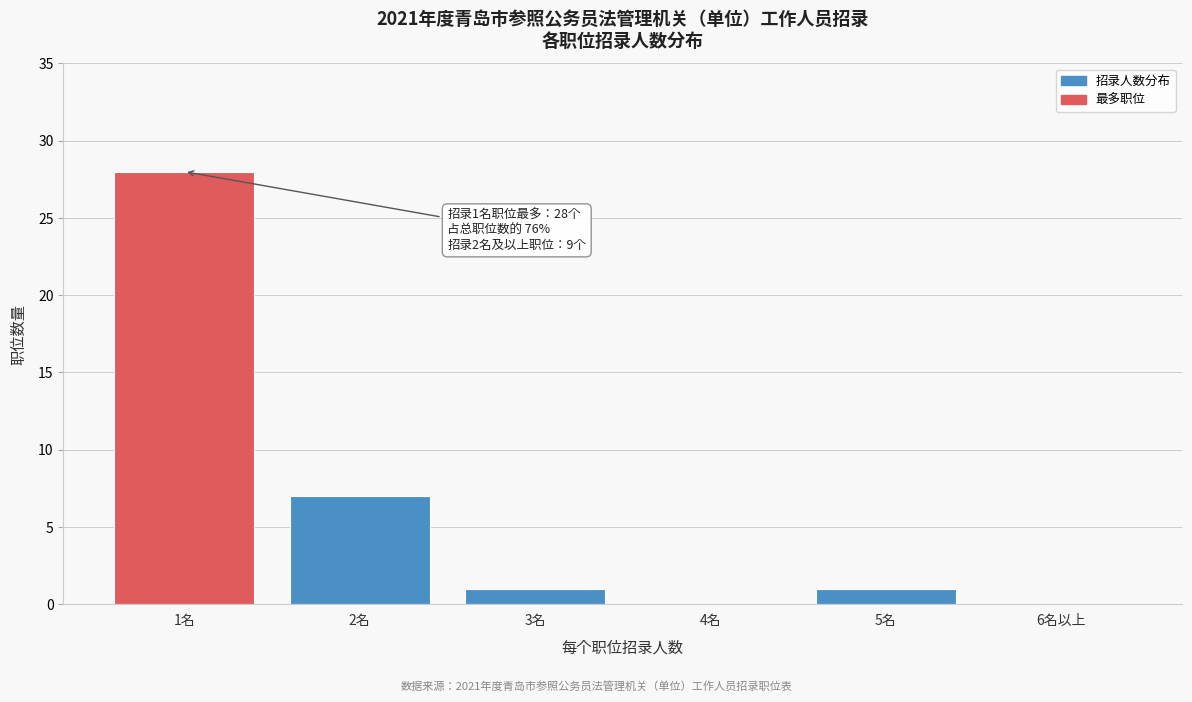

Reading left to right, list all the values displayed in this chart.

1名=28	2名=7	3名=1	4名=0	5名=1	6名以上=0